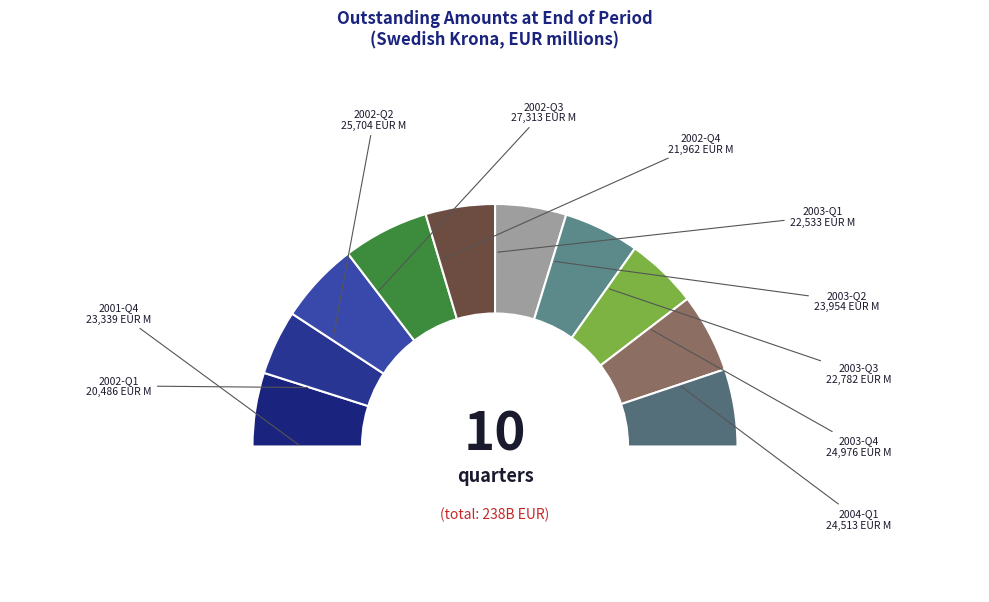

To the nearest percent, what portion does 2003-Q3 represent?

10%